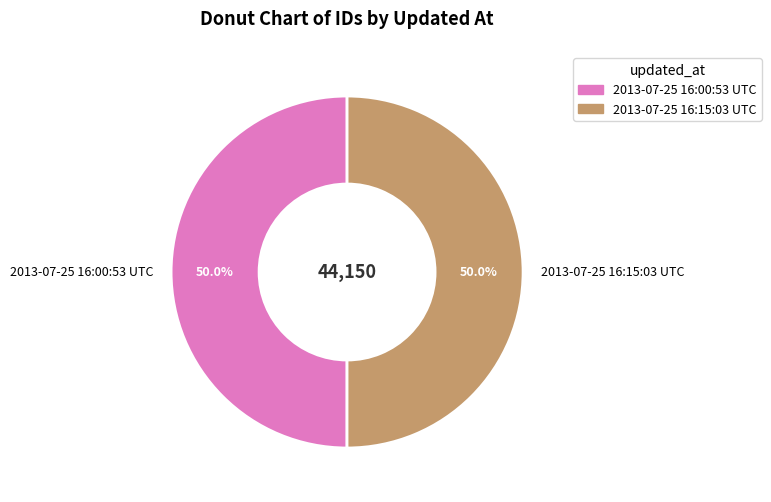

What is the total percentage of 2013-07-25 16:00:53 UTC and 2013-07-25 16:15:03 UTC?

100.0%